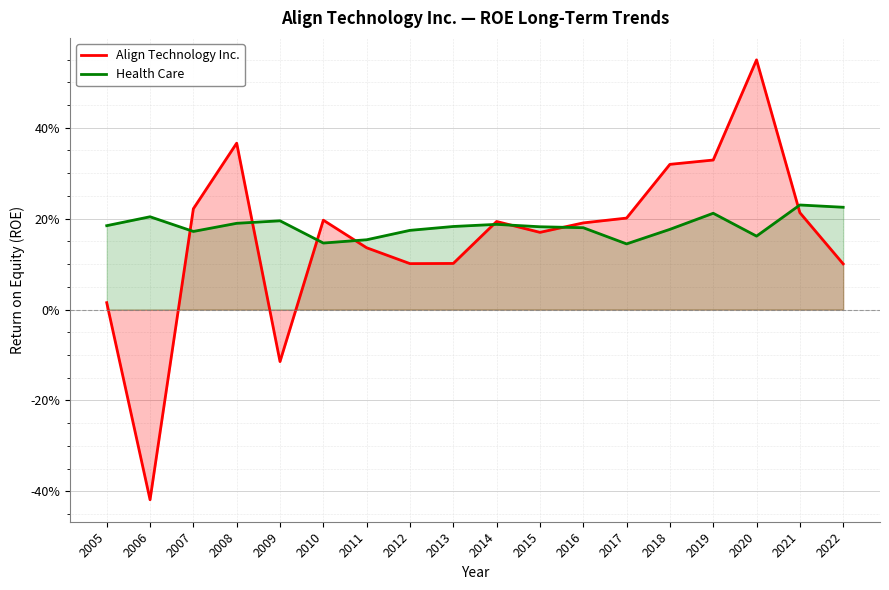

True or false: Align Technology Inc. and Health Care intersect in this chart.

True